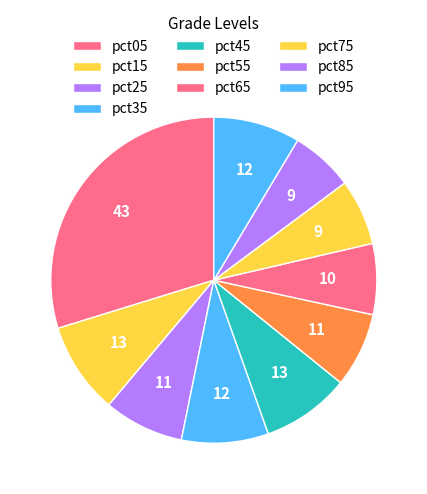

To the nearest percent, what percentage of the pie is pct05?

30%